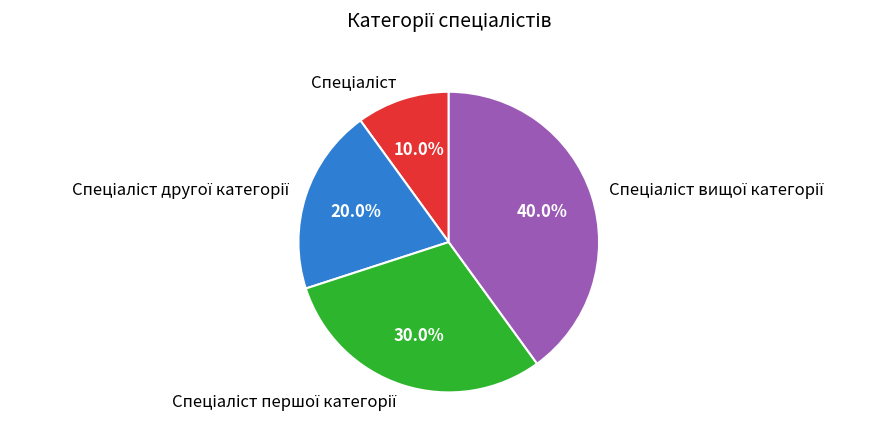

Does any single category account for the majority?

No